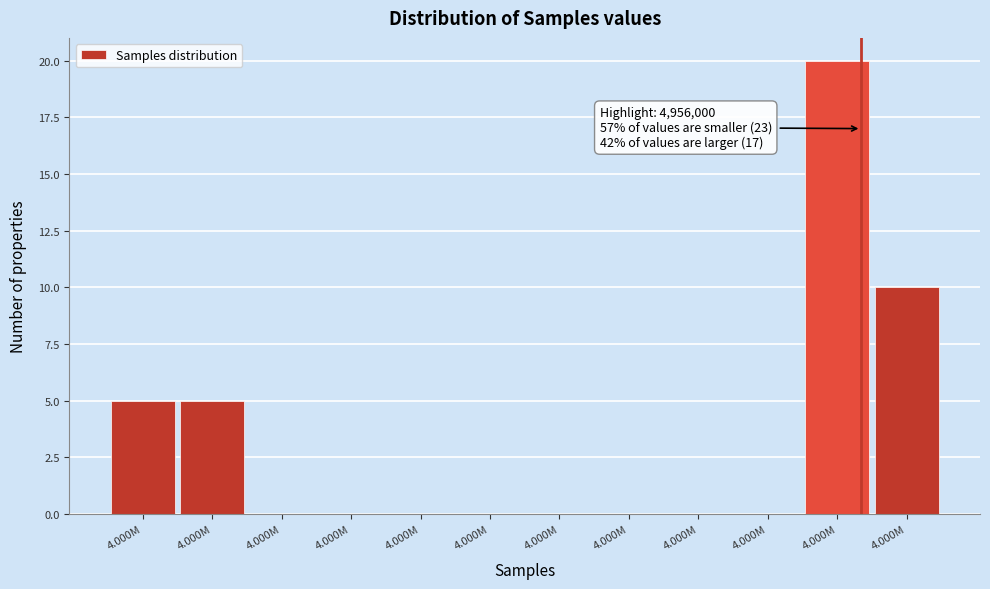

Are the bars horizontal?

No